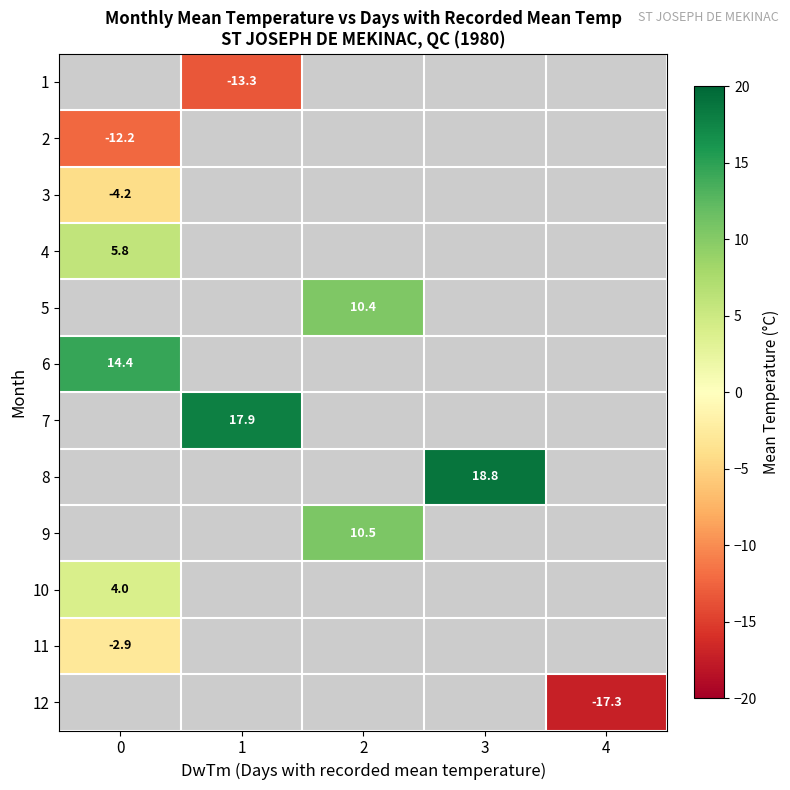

At which category does the chart reach its minimum across all series?

4